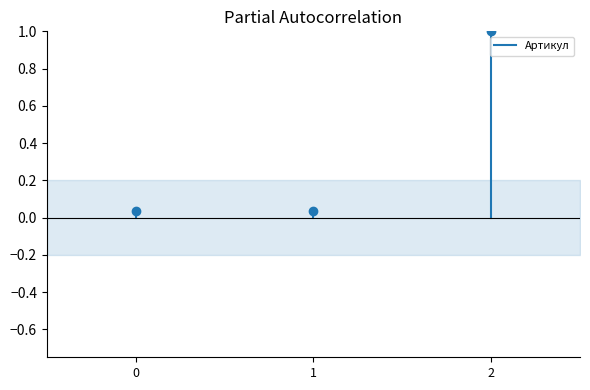

Between 0 and 1, which is larger?

1